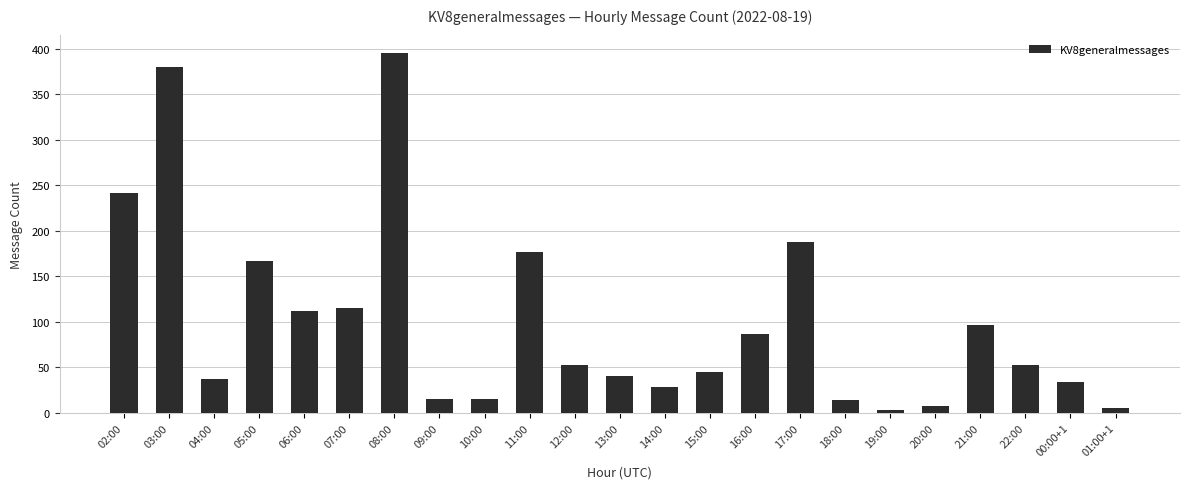

What is the average value?

100